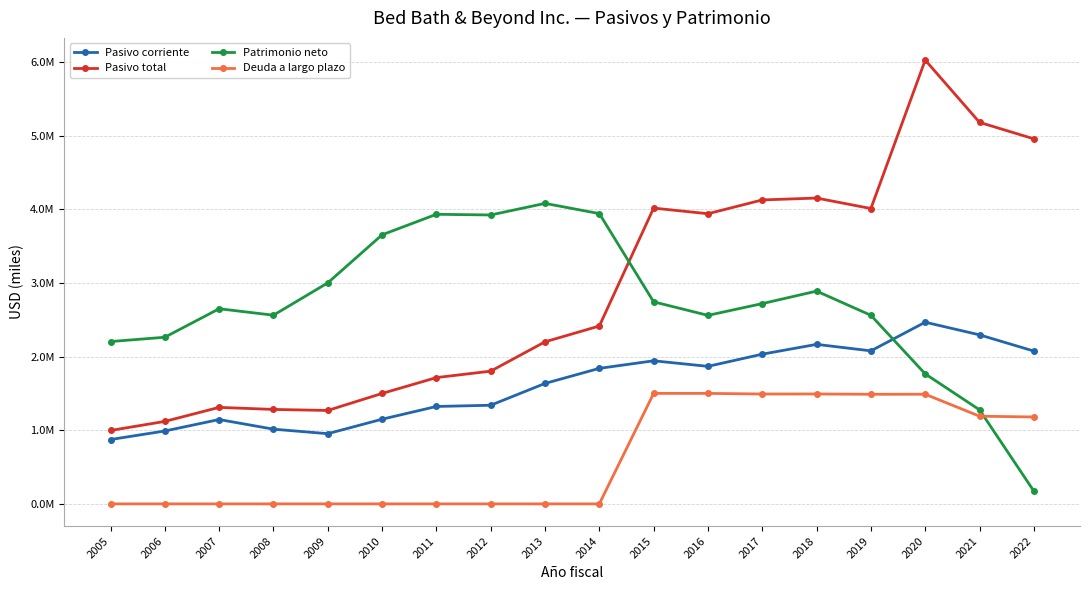

What are all the series names shown in the legend?

Pasivo corriente, Pasivo total, Patrimonio neto, Deuda a largo plazo